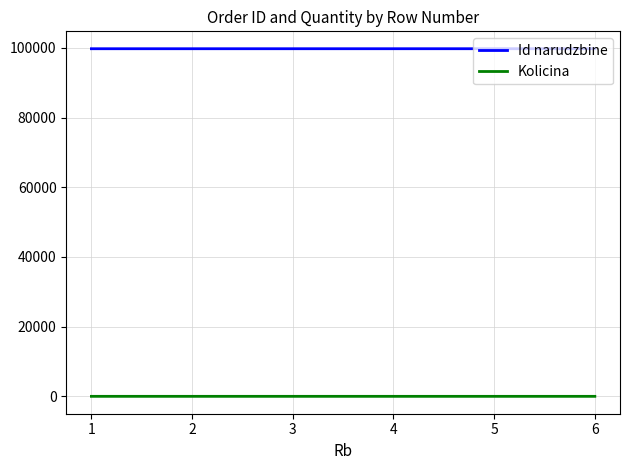

What are all the series names shown in the legend?

Id narudzbine, Kolicina